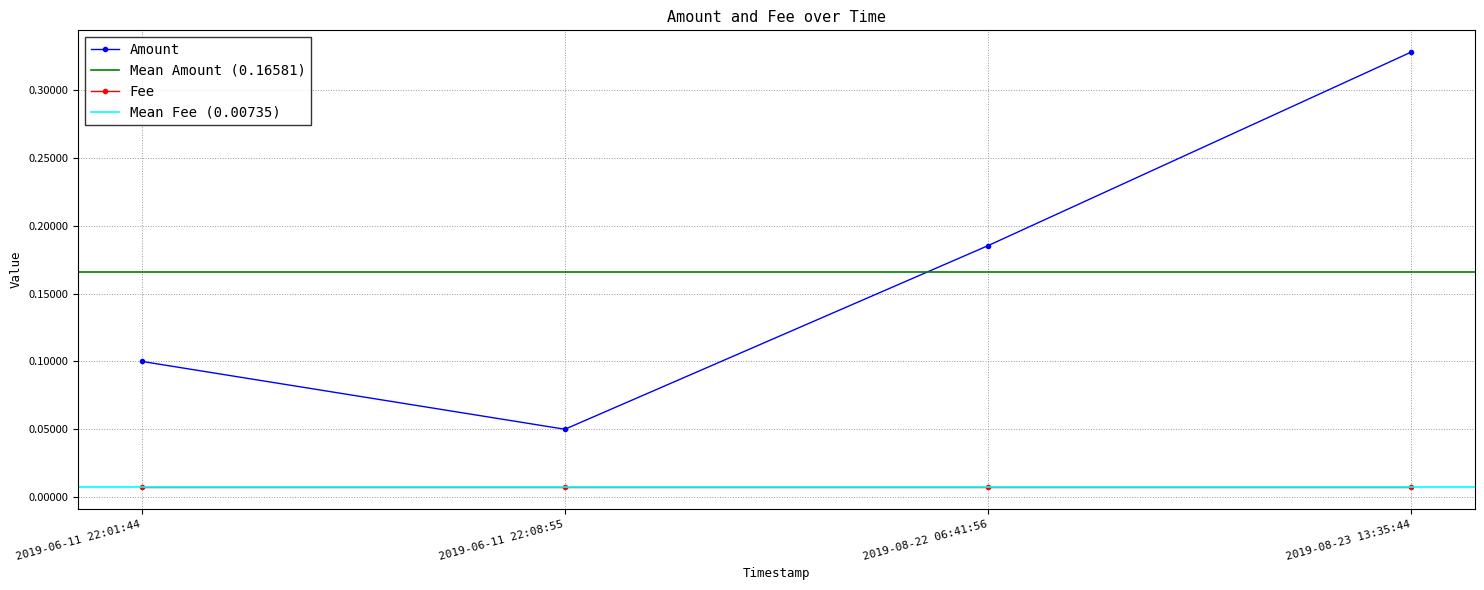

Which category has the highest value across all series?

2019-08-23 13:35:44